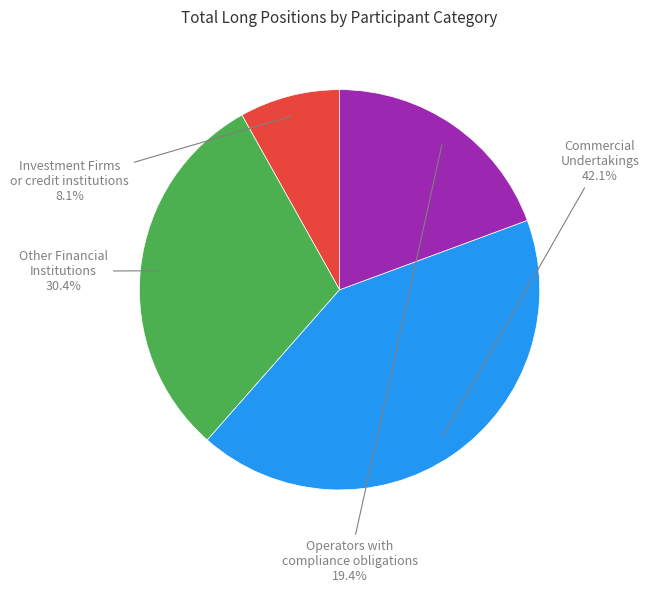

Is there any slice that represents more than half of the pie?

No